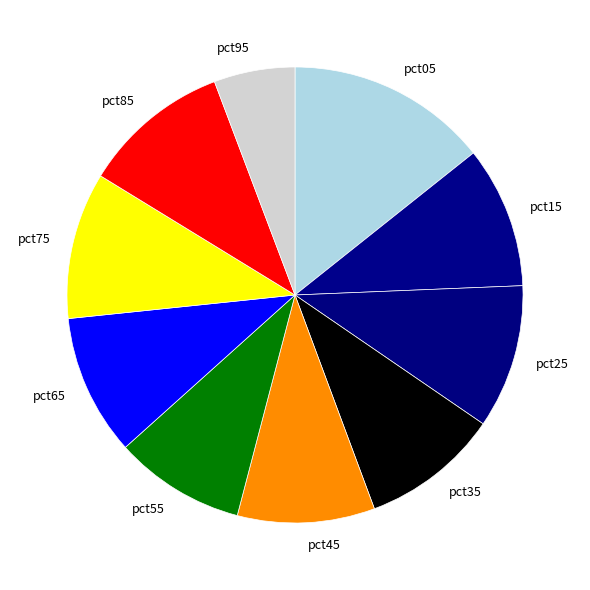

Do pct55 and pct35 together represent more than half of the pie?

No